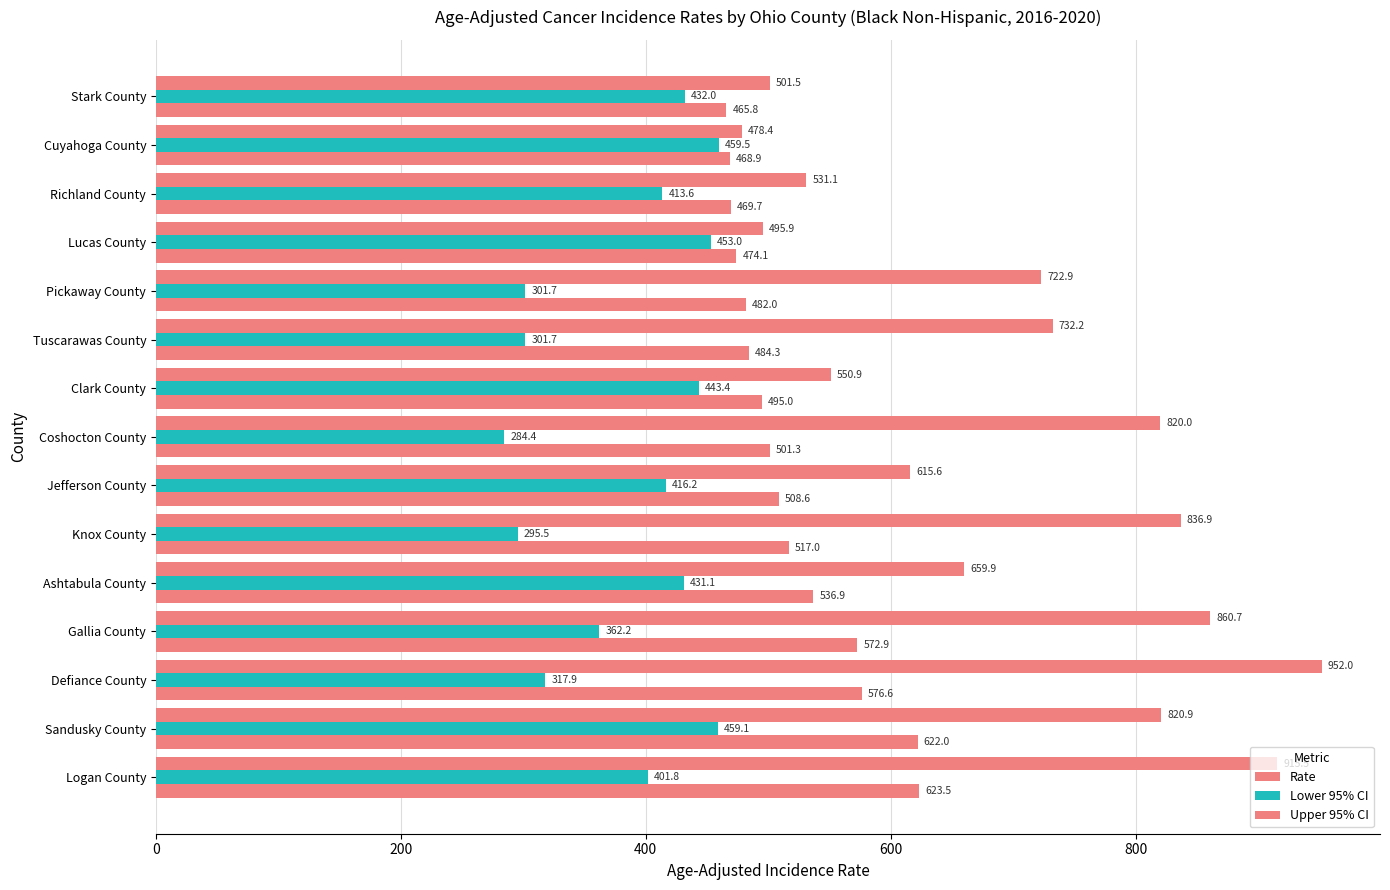

How many categories are shown in the chart?

15